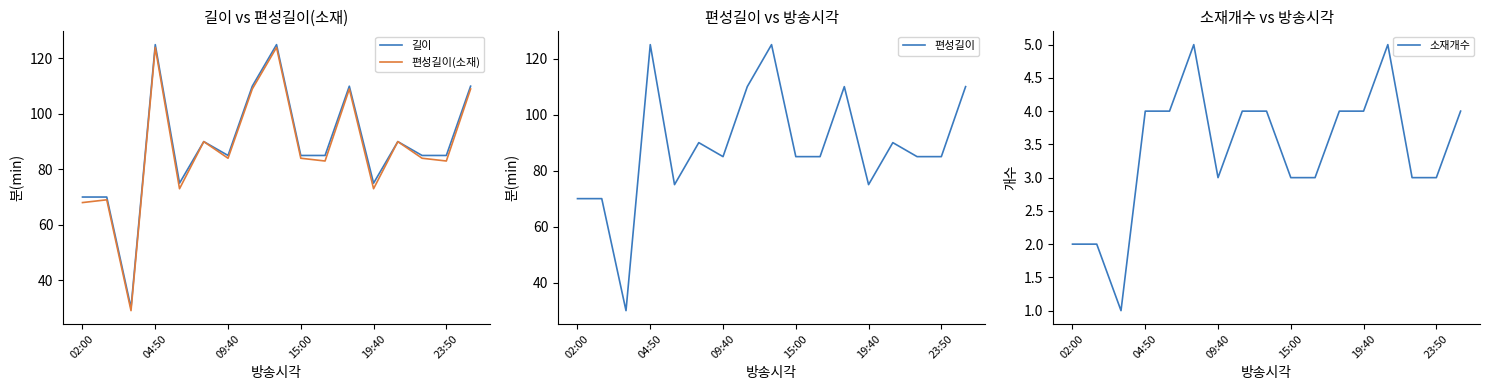

What is the maximum value for 길이?

125